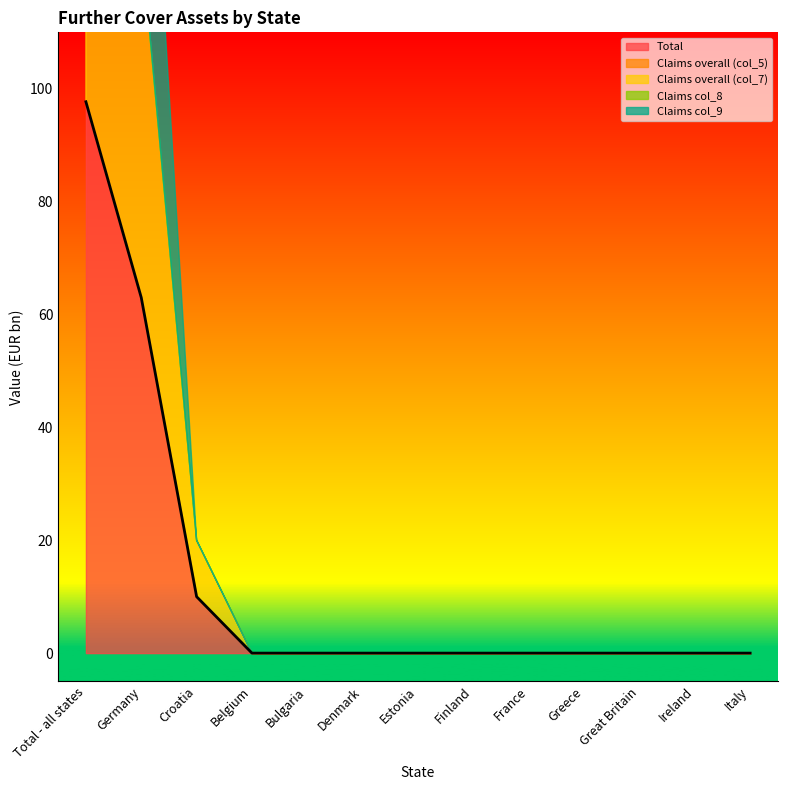

List the labels in order of Total value, smallest first.

Belgium, Bulgaria, Denmark, Estonia, Finland, France, Greece, Great Britain, Ireland, Italy, Croatia, Germany, Total - all states